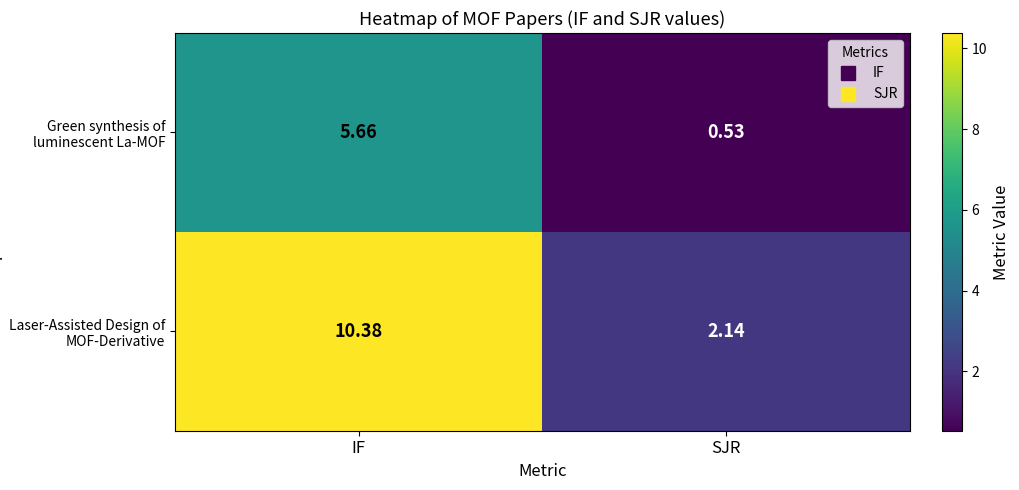

Is the value of Green synthesis of luminescent La-MOF at IF greater than the value of Laser-Assisted Design of MOF-Derivative at SJR?

Yes